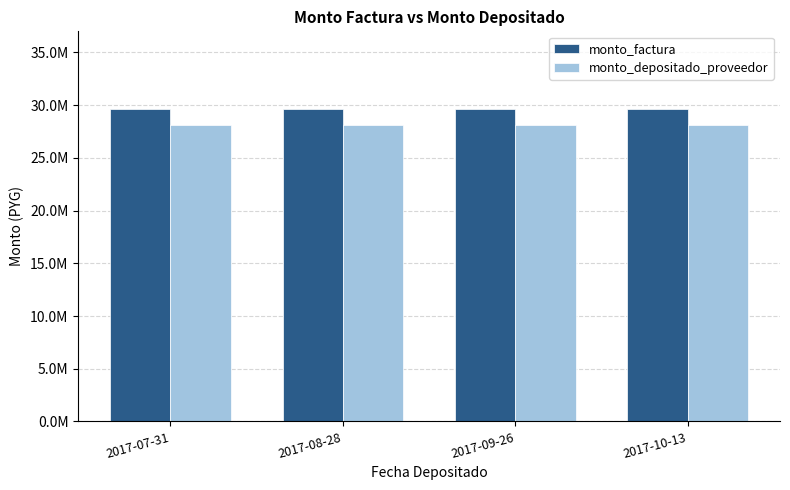

What are all the series names shown in the legend?

monto_factura, monto_depositado_proveedor